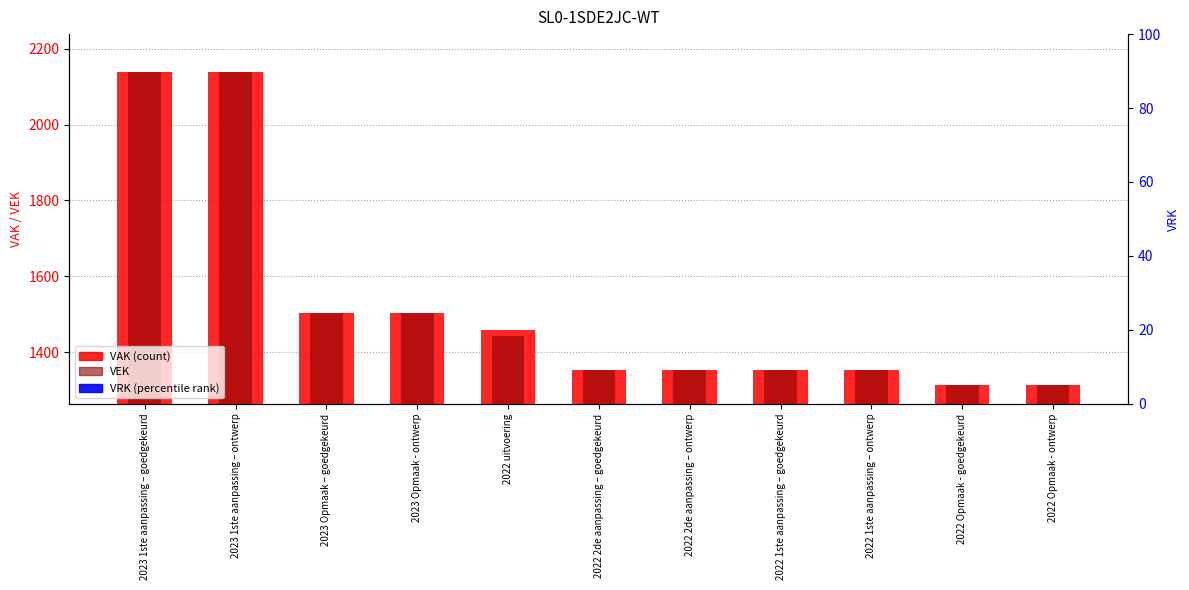

At which category is the sum across all series the highest?

2023 1ste aanpassing – goedgekeurd